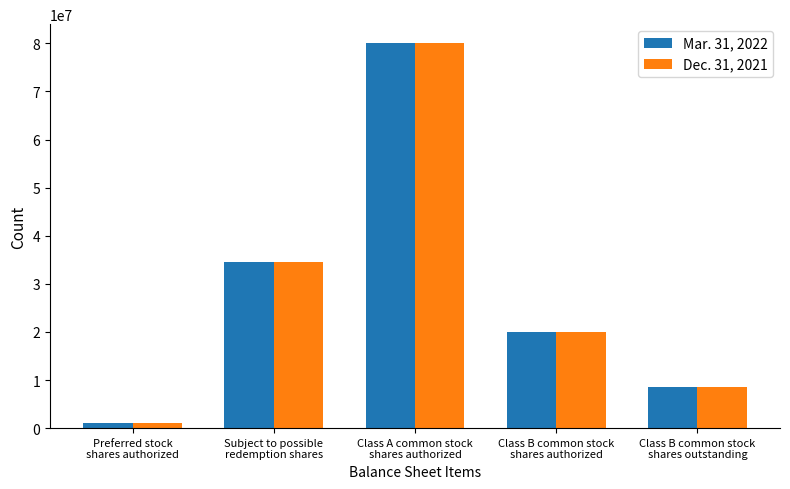

What is the difference between the Mar. 31, 2022 values at Class B common stock
shares authorized and Class A common stock
shares authorized?

60000000